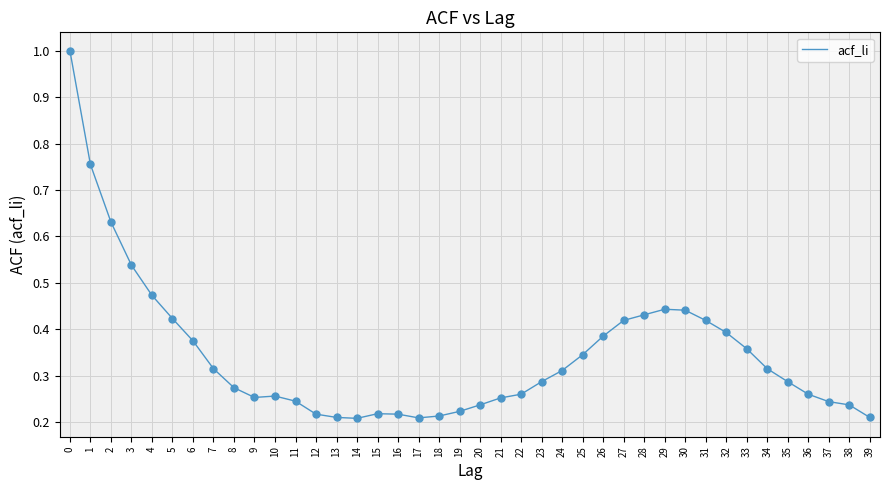

What is the change in value from 1 to 15?

-0.5